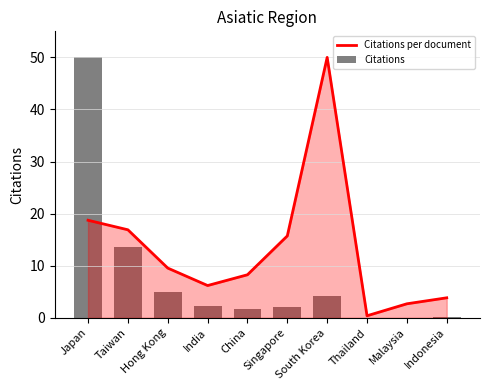

At how many categories does at least one series exceed 35?

2